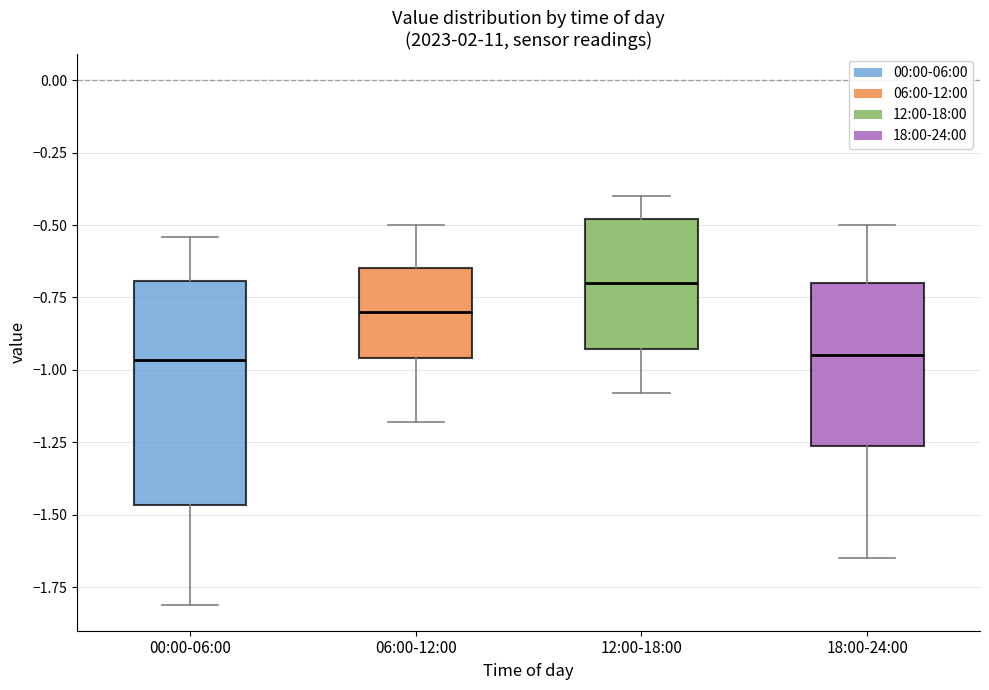

Reading left to right, transcribe this box plot: for each box, give where its median line is, the range the box spans, and where its two whiskers end, as read against the y-axis. The values are not printed on the chart, so give them approximately, as read against the axis.

00:00-06:00: median -0.95, box -1.45 to -0.70, whiskers -1.80 to -0.55
06:00-12:00: median -0.80, box -0.95 to -0.65, whiskers -1.20 to -0.50
12:00-18:00: median -0.70, box -0.95 to -0.50, whiskers -1.10 to -0.40
18:00-24:00: median -0.95, box -1.25 to -0.70, whiskers -1.65 to -0.50